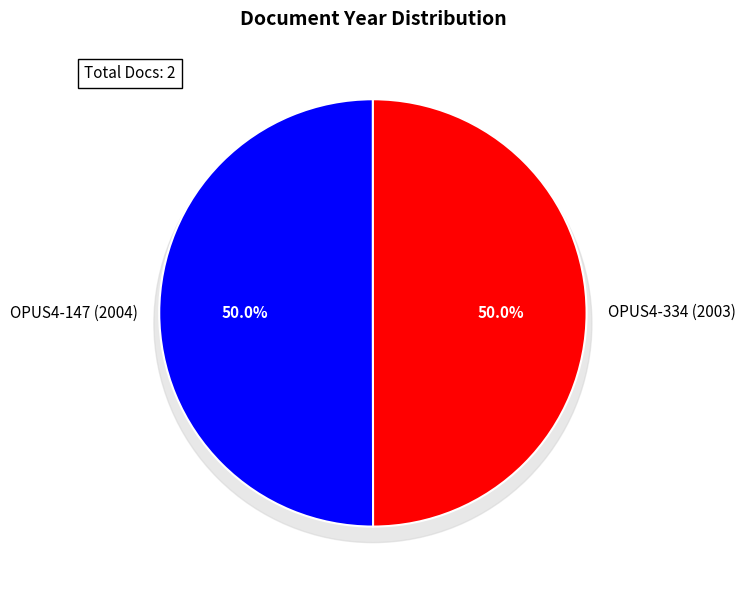

What percentage is the OPUS4-334 (2003) slice, to the nearest percent?

50%